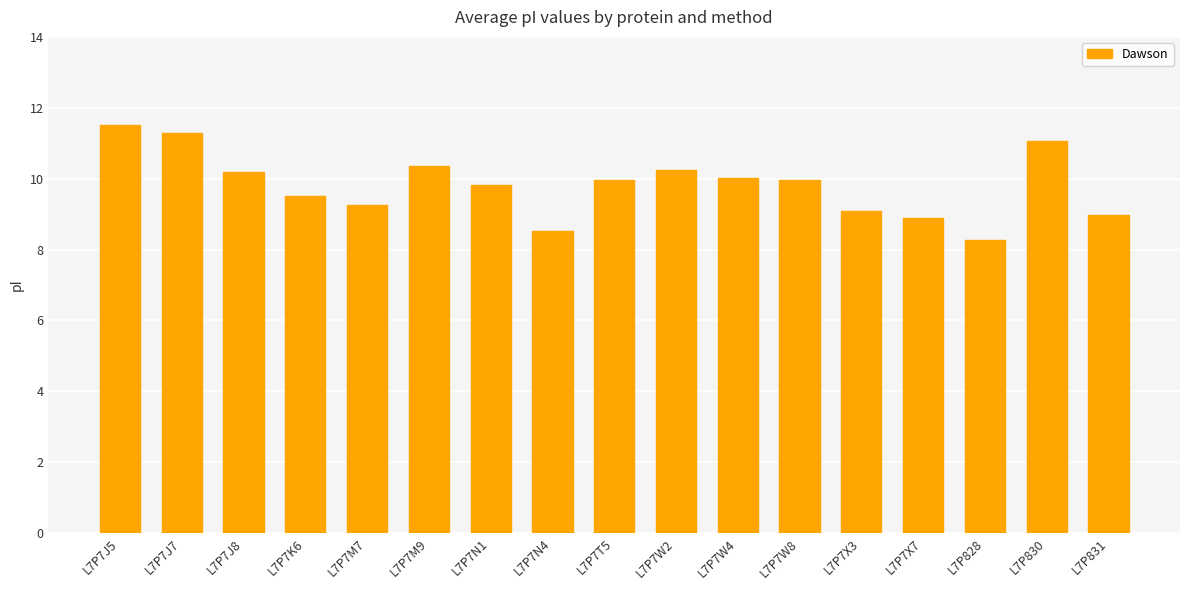

What is the ratio of the value at L7P7J5 to the value at L7P7X3?

1.3